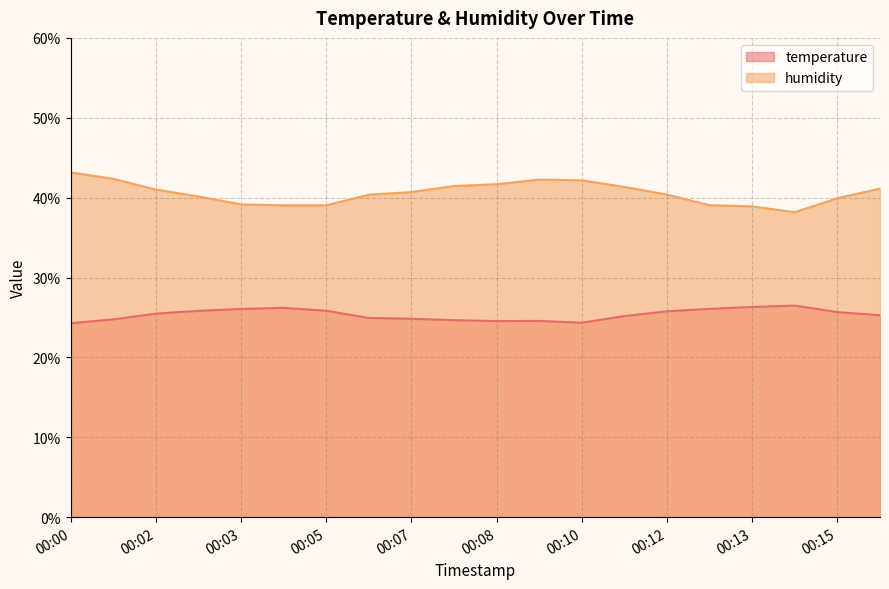

How many values in the humidity series are below 40?

7